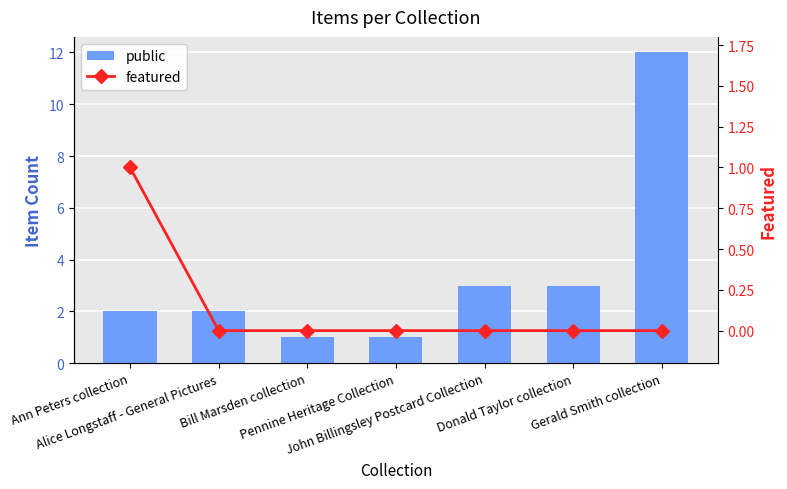

List the labels in order of featured value, smallest first.

Alice Longstaff - General Pictures, Bill Marsden collection, Pennine Heritage Collection, John Billingsley Postcard Collection, Donald Taylor collection, Gerald Smith collection, Ann Peters collection